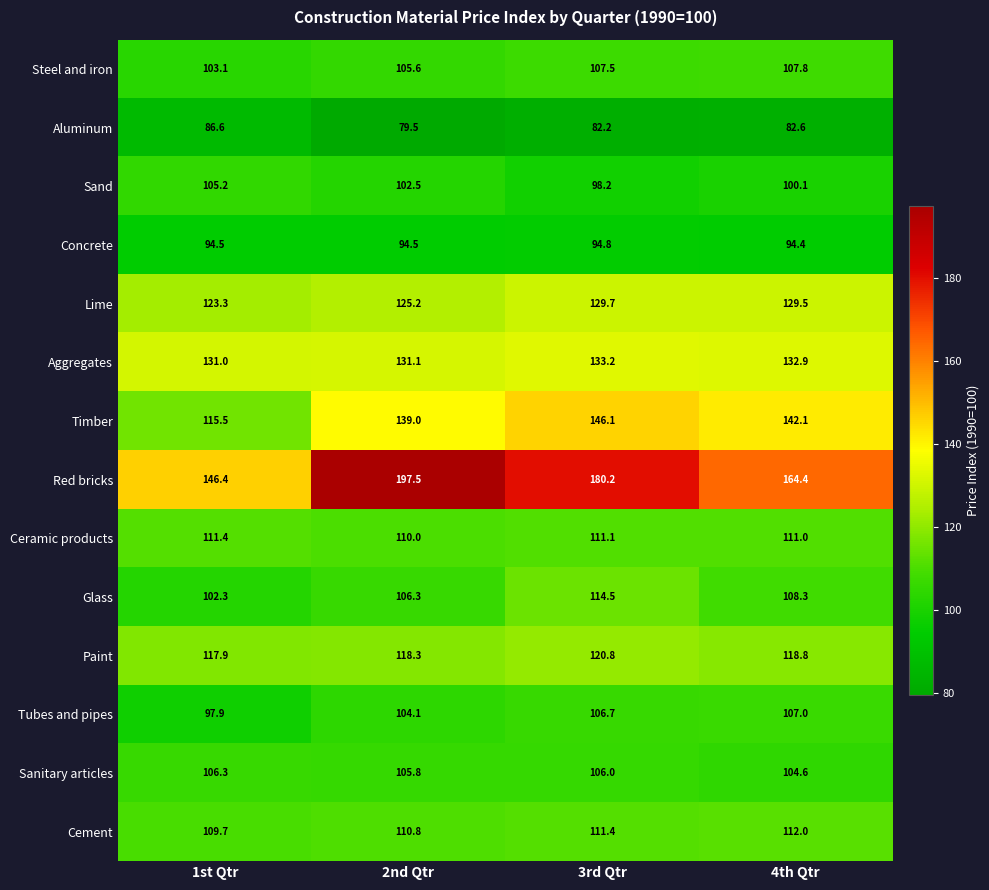

What is the total value across all series at 4th Qtr?

1615.5